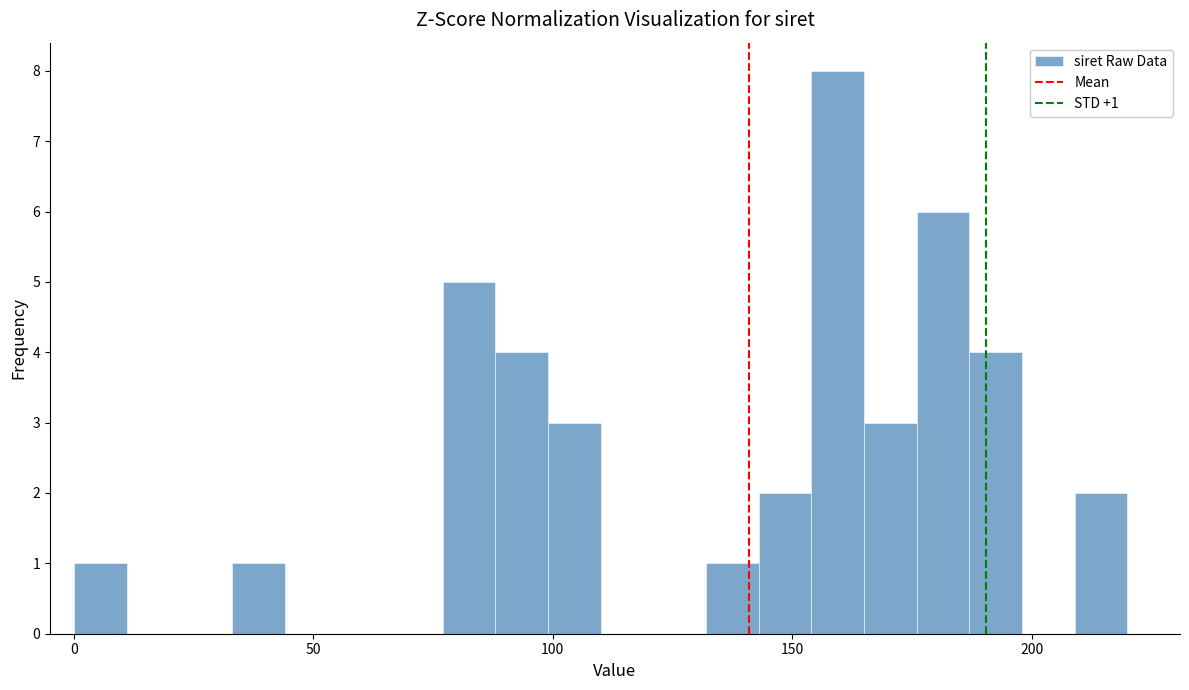

Read against the x-axis, roughly where is the centre of the tallest bar?

160